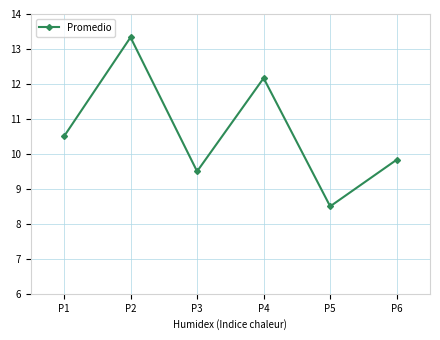

How many points are lower than both their immediate neighbors (excluding endpoints)?

2